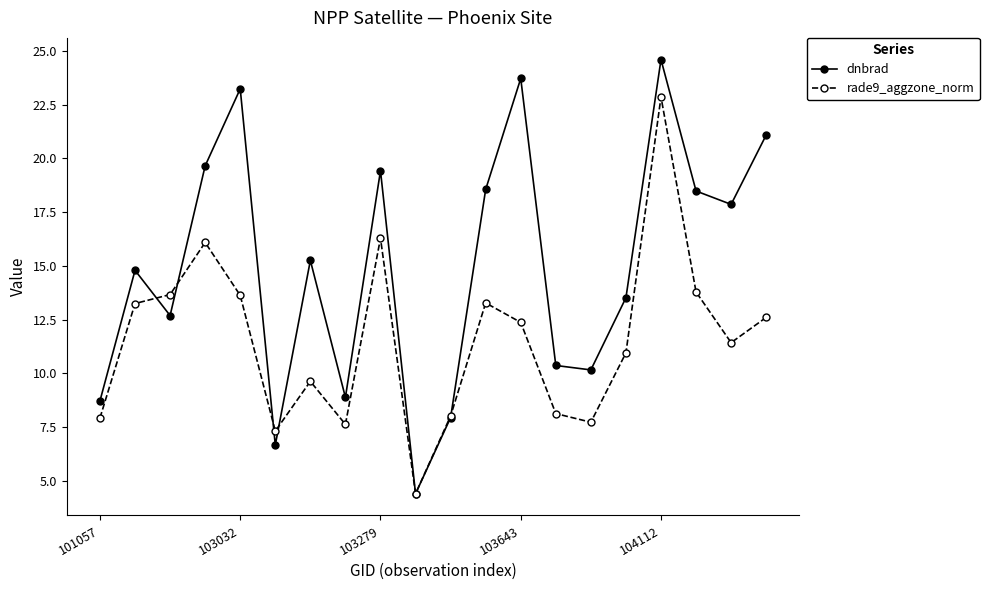

List the series in order of their peak value, highest first.

dnbrad, rade9_aggzone_norm